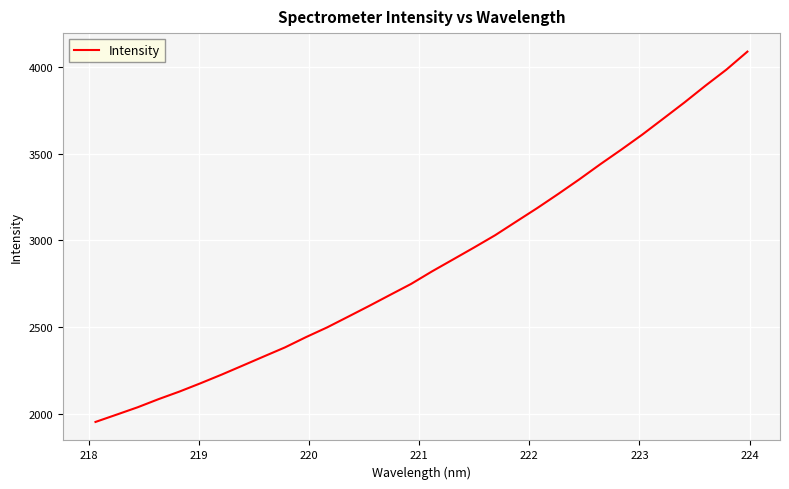

How many lines are shown in the chart?

1